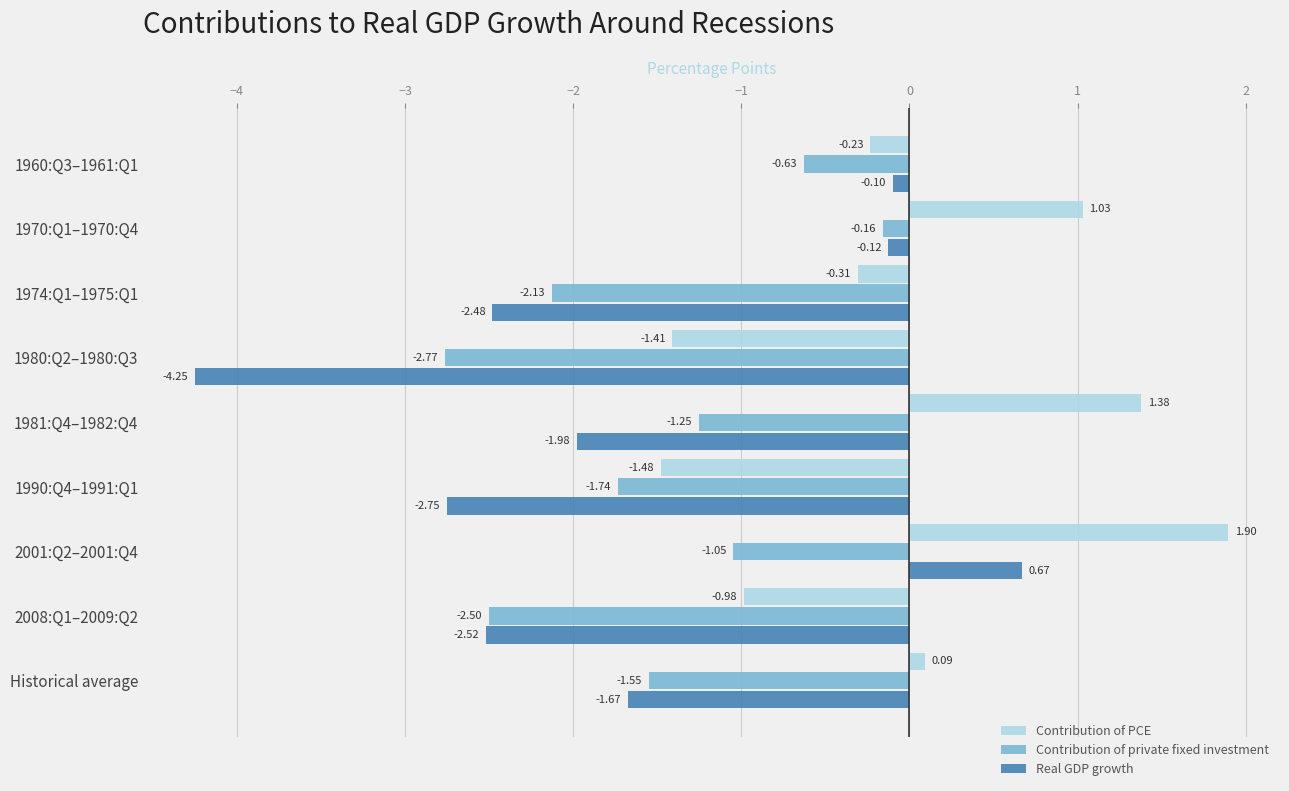

How many positive values does the Contribution of PCE series have?

4